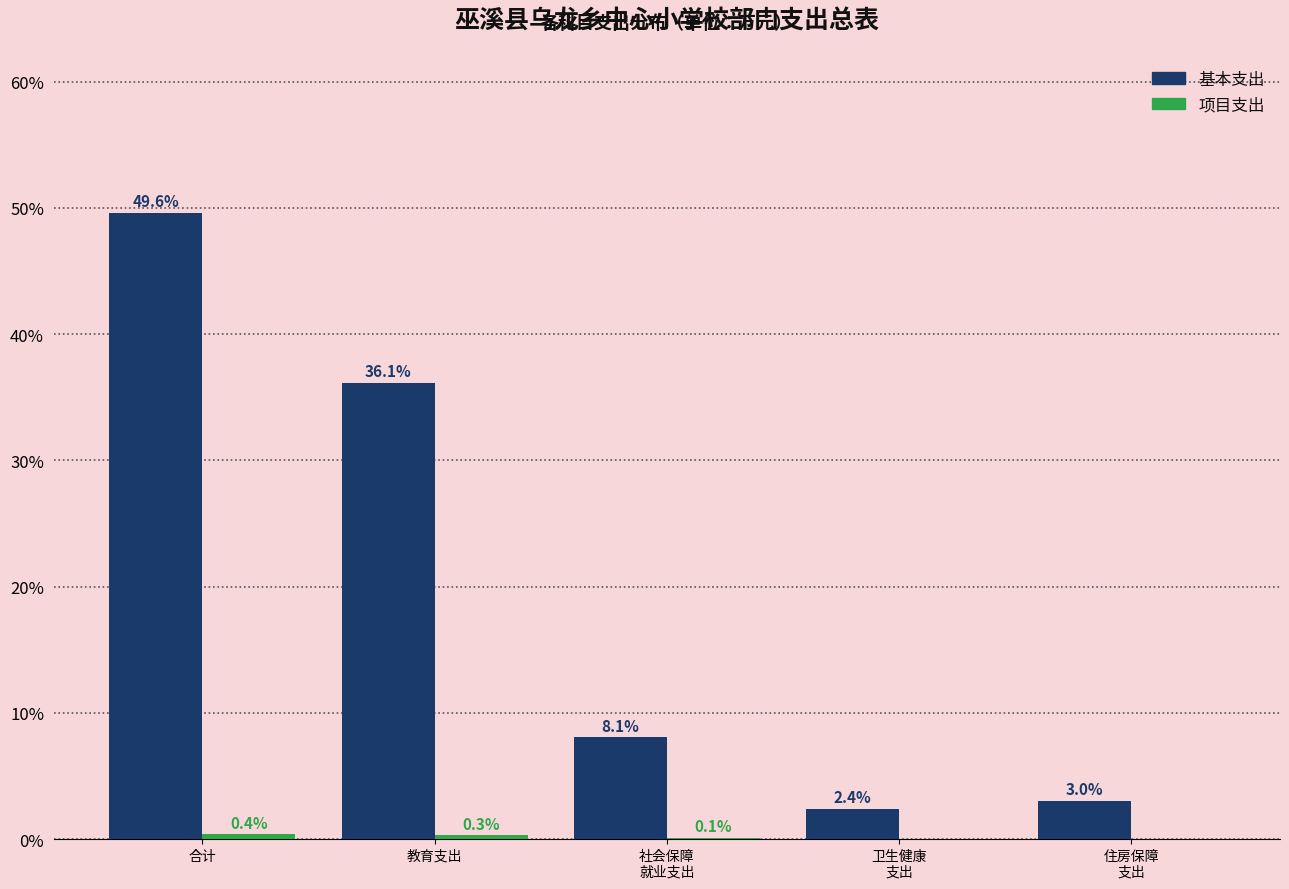

At which category is the sum across all series the highest?

合计